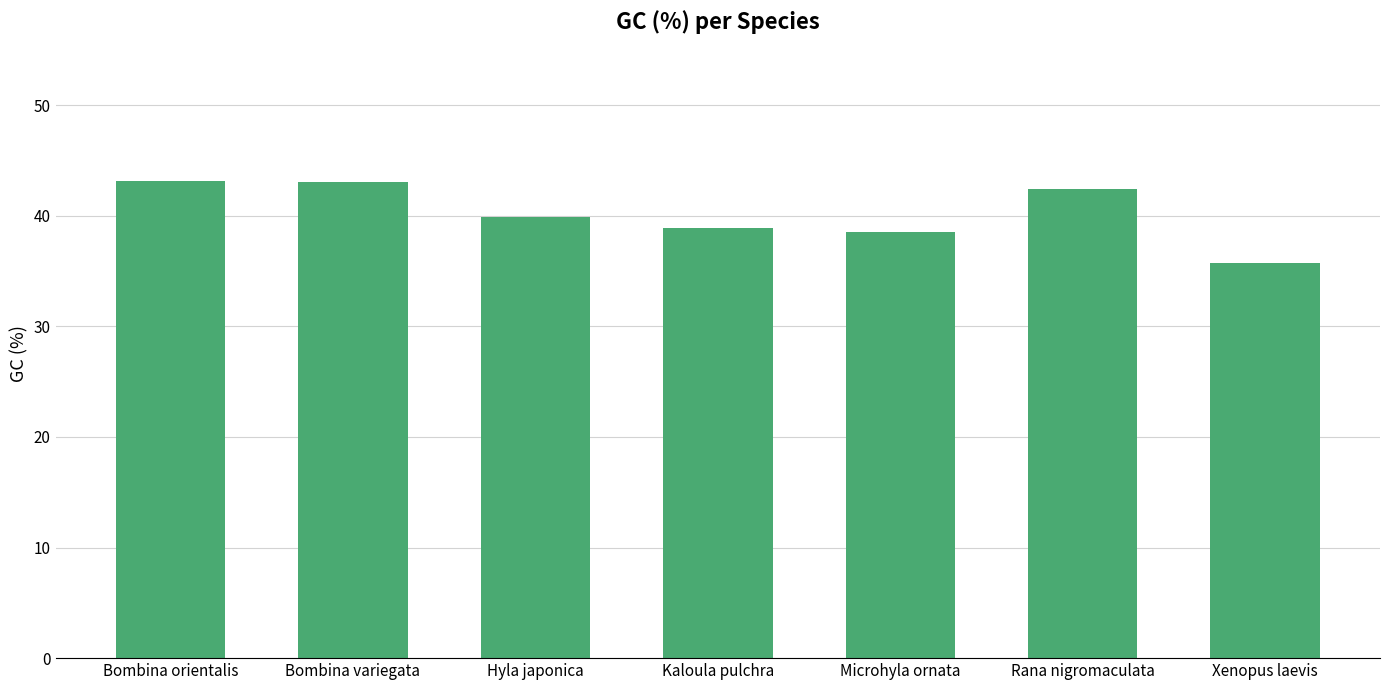

What is the difference between the second highest and second lowest values?

4.5